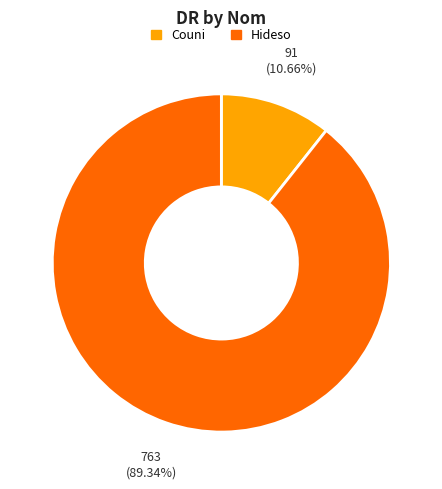

Which slice represents more than half of the pie?

Hideso